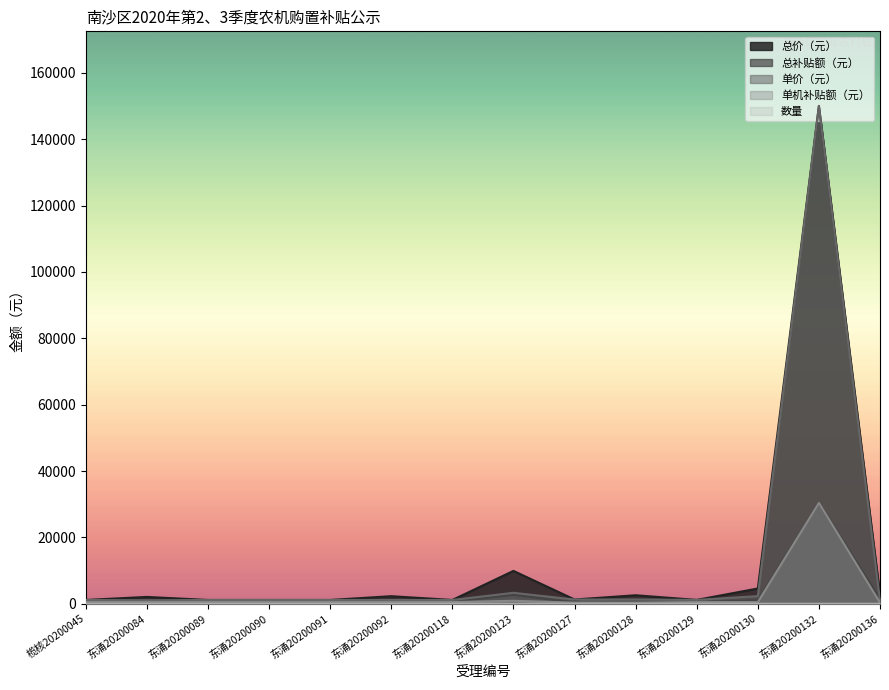

At how many categories does at least one series exceed 87271?

1